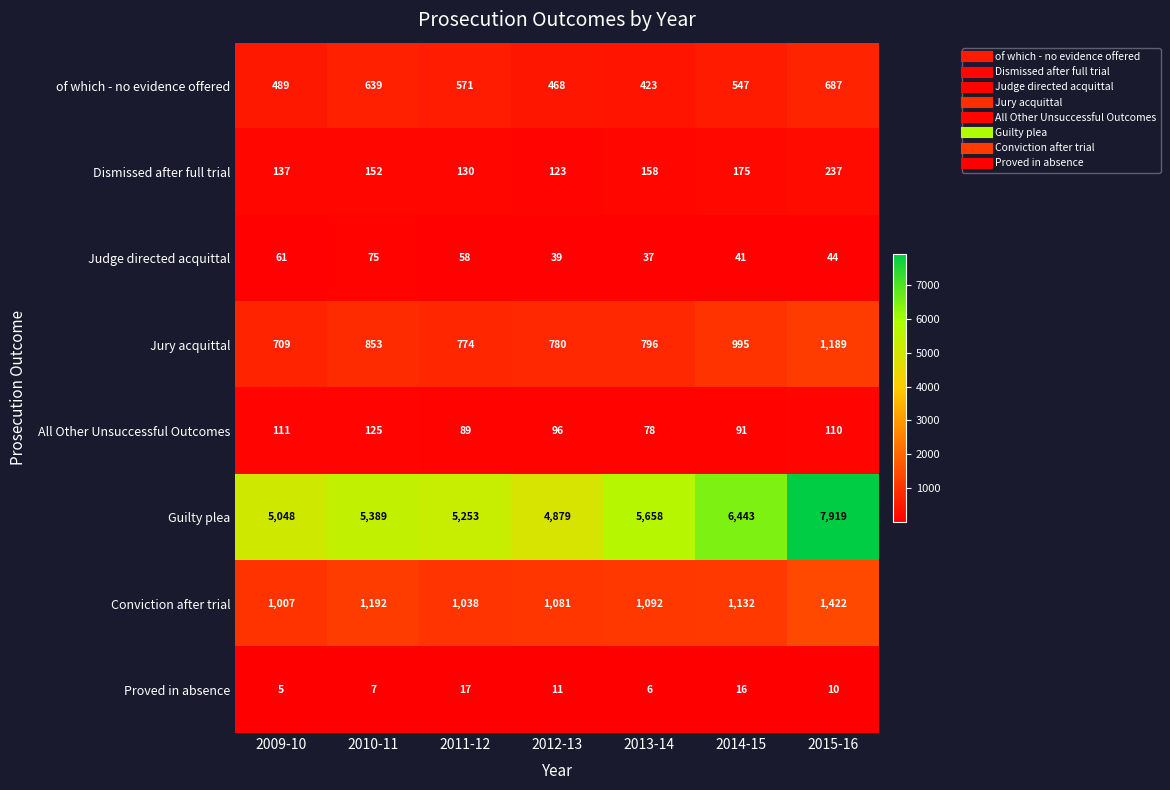

Is it true that Judge directed acquittal equals 62 at 2012-13?

False